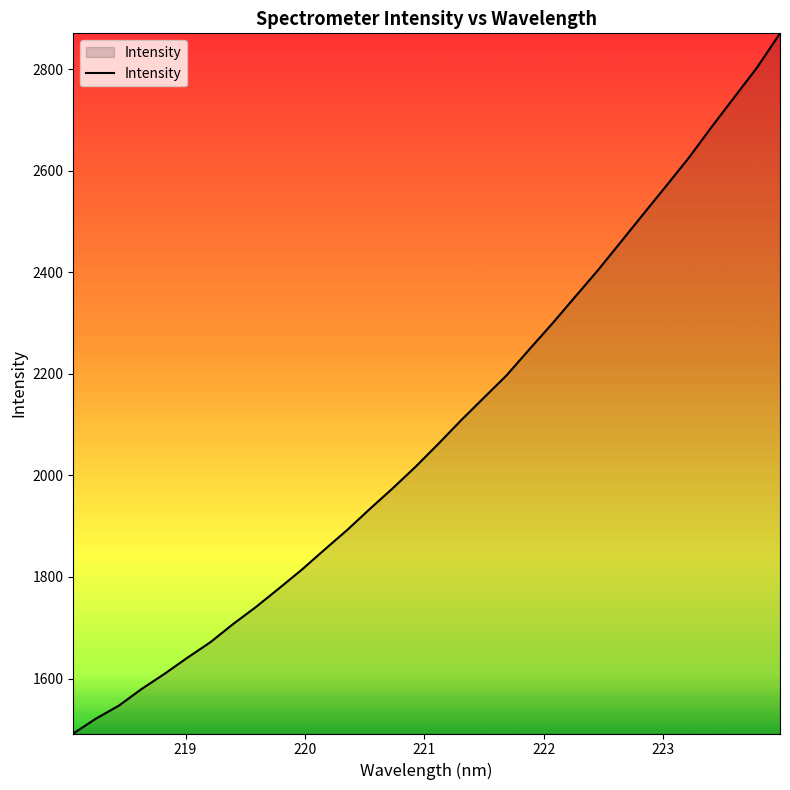

What is the difference between the maximum and minimum values?

1378.6